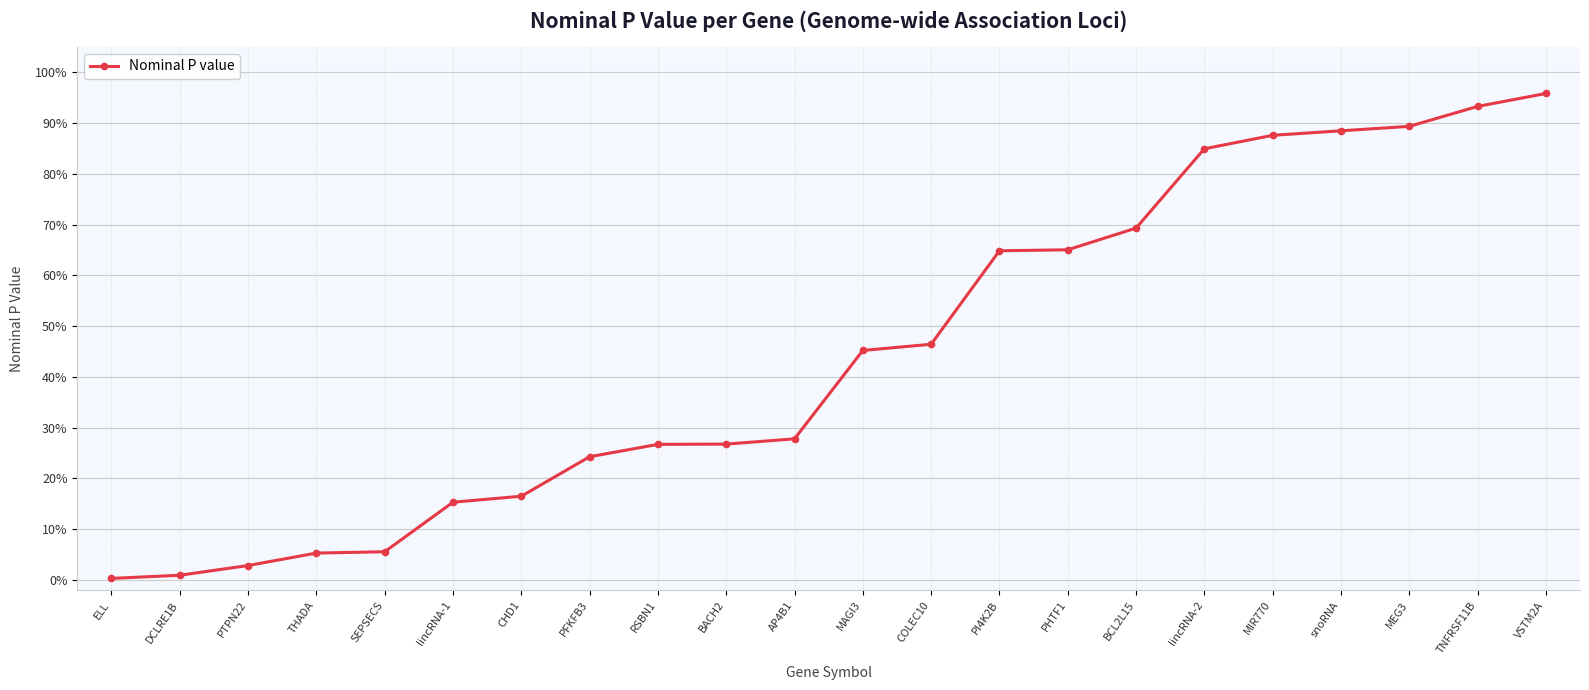

What is the value of the 4th point from the left?

0.1